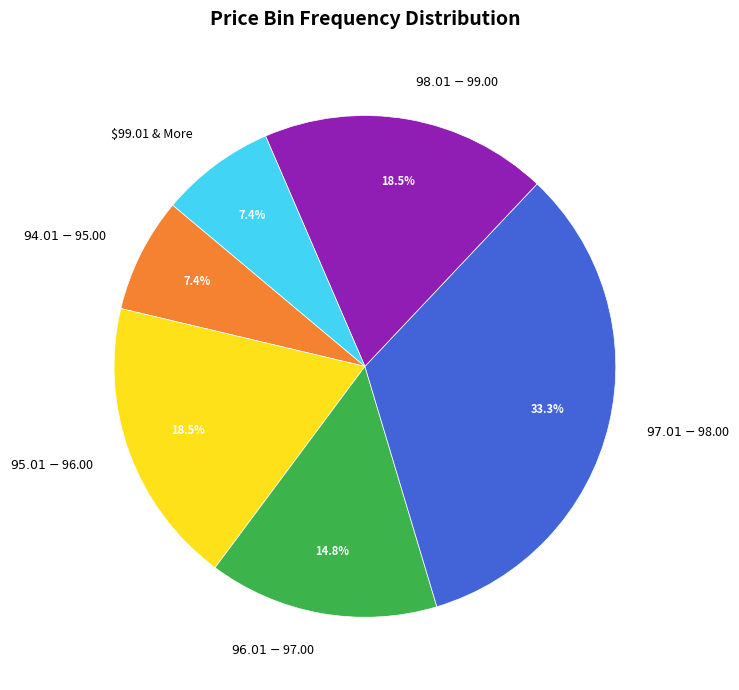

How many segments does this pie chart have?

6